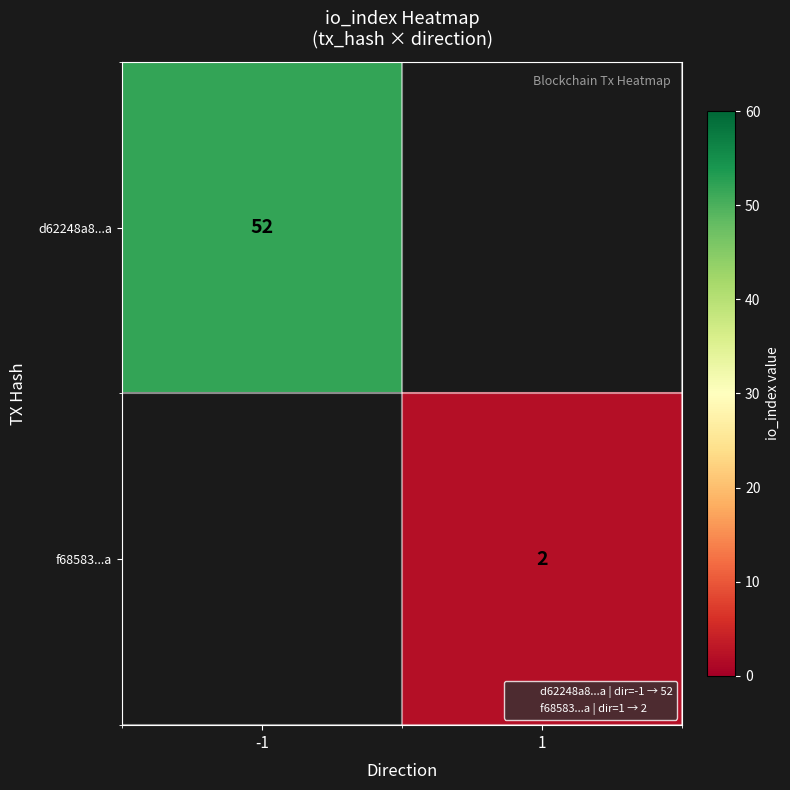

The value of f68583...a at 1 is 2. True or false?

True